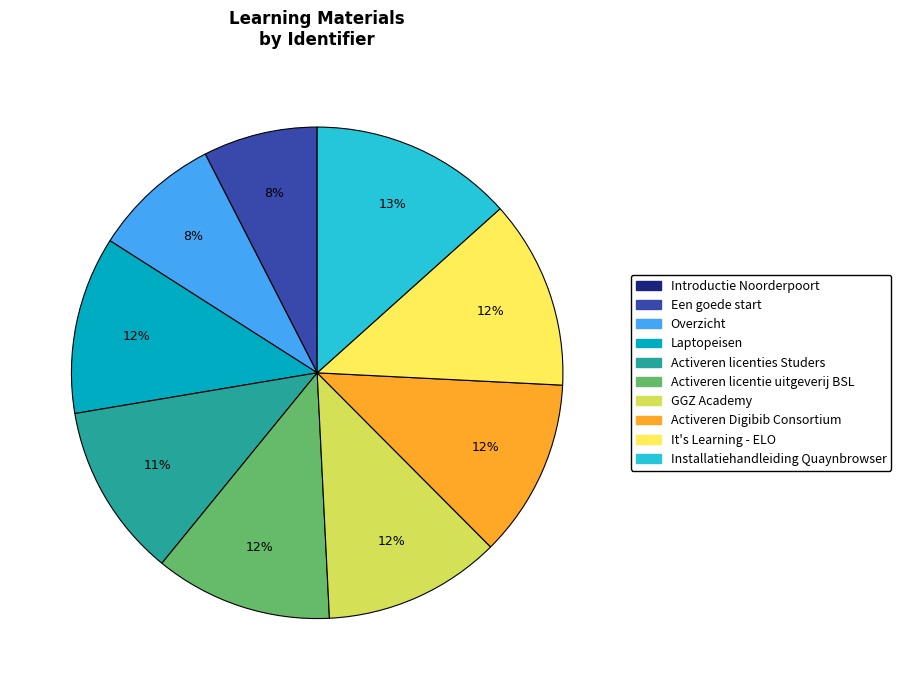

Is it true that GGZ Academy is 24% of the pie?

False